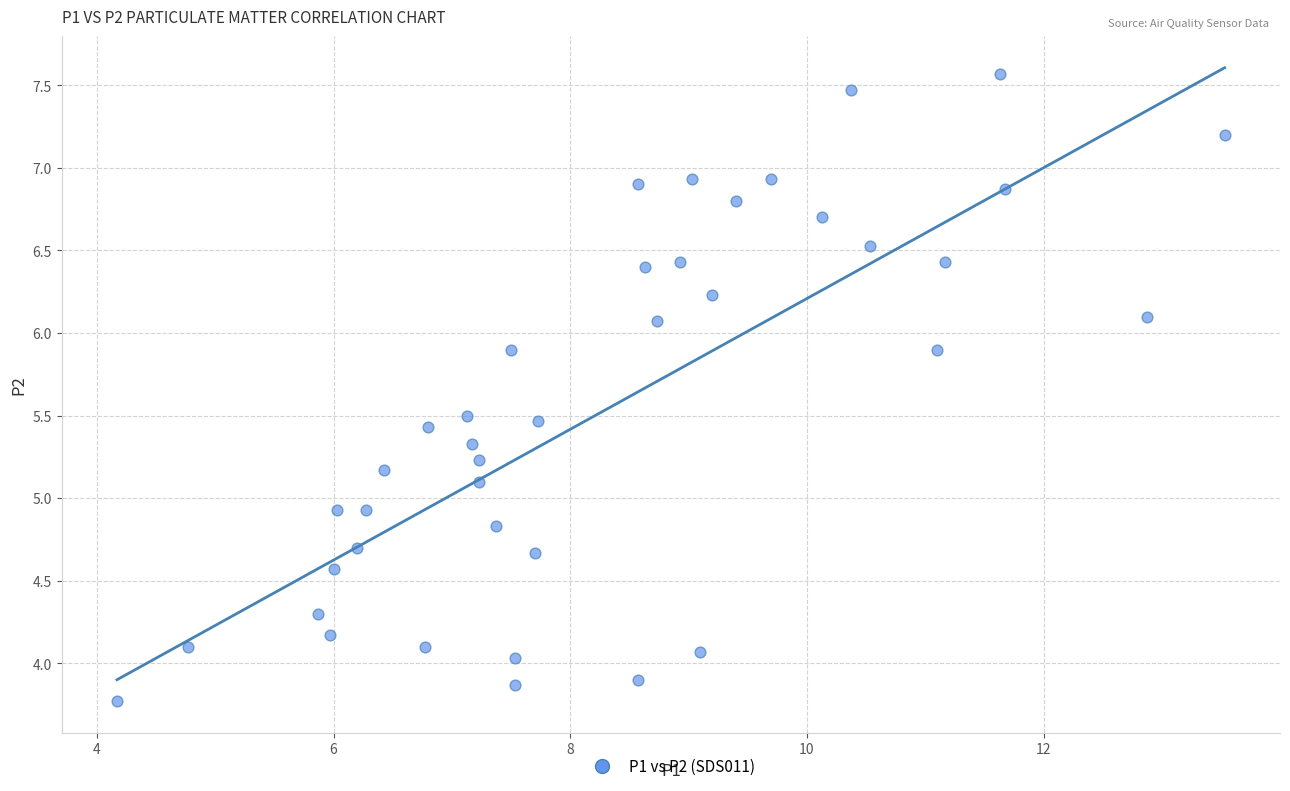

What is the range of Y values (max minus min)?

3.8